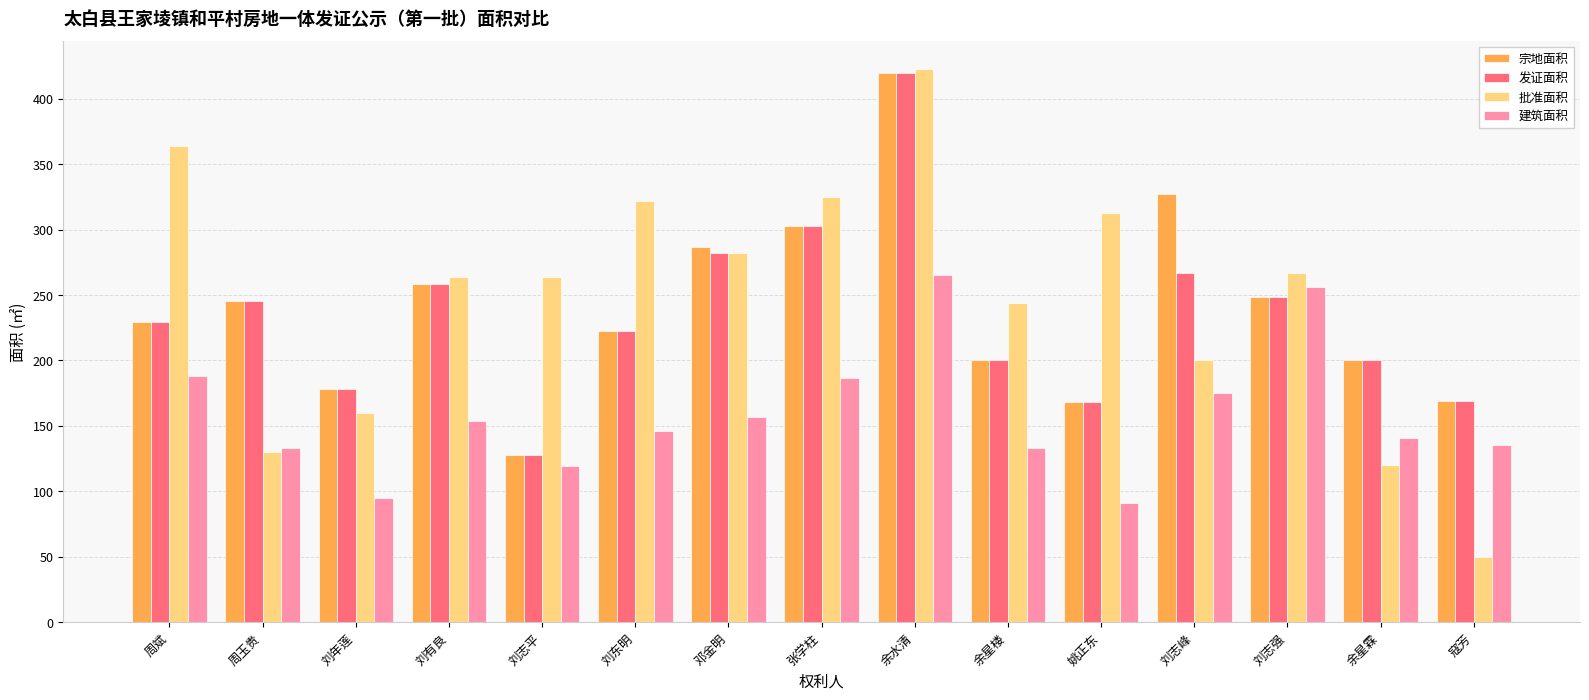

How many series are shown in this chart?

4